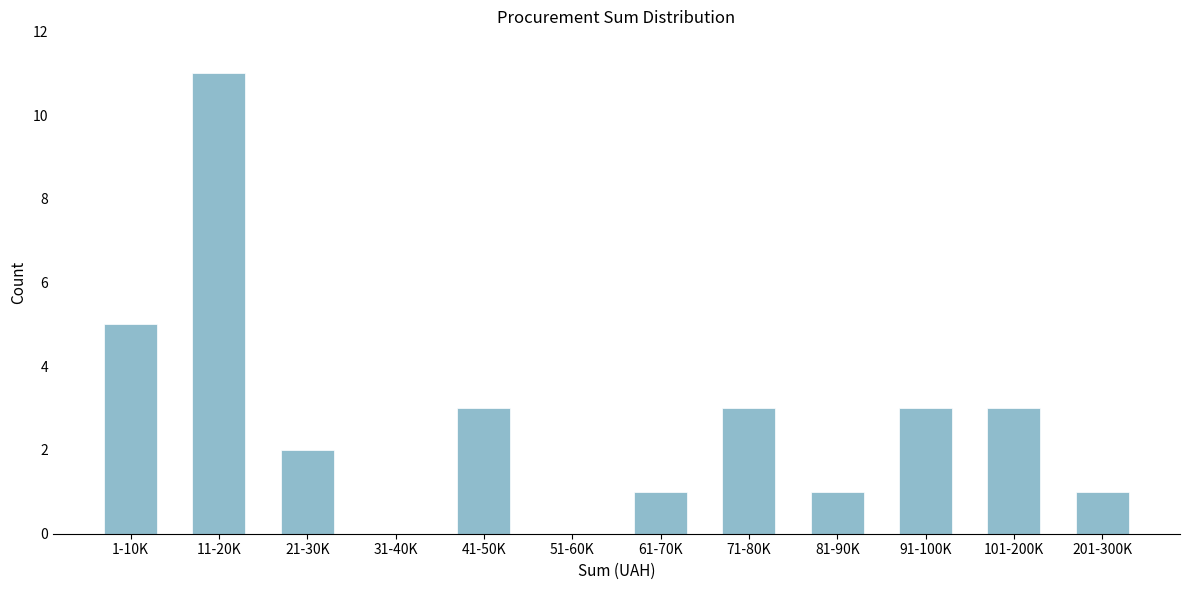

Reading left to right, transcribe all the data shown in this chart.

1-10K=5	11-20K=11	21-30K=2	31-40K=0	41-50K=3	51-60K=0	61-70K=1	71-80K=3	81-90K=1	91-100K=3	101-200K=3	201-300K=1